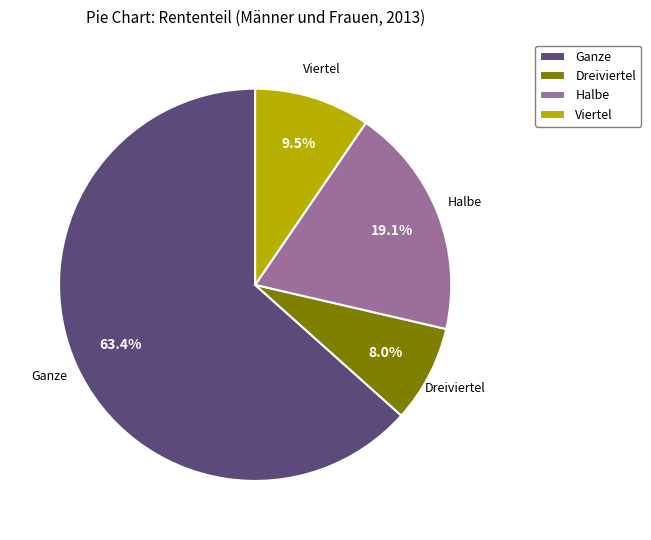

Which category accounts for the majority?

Ganze